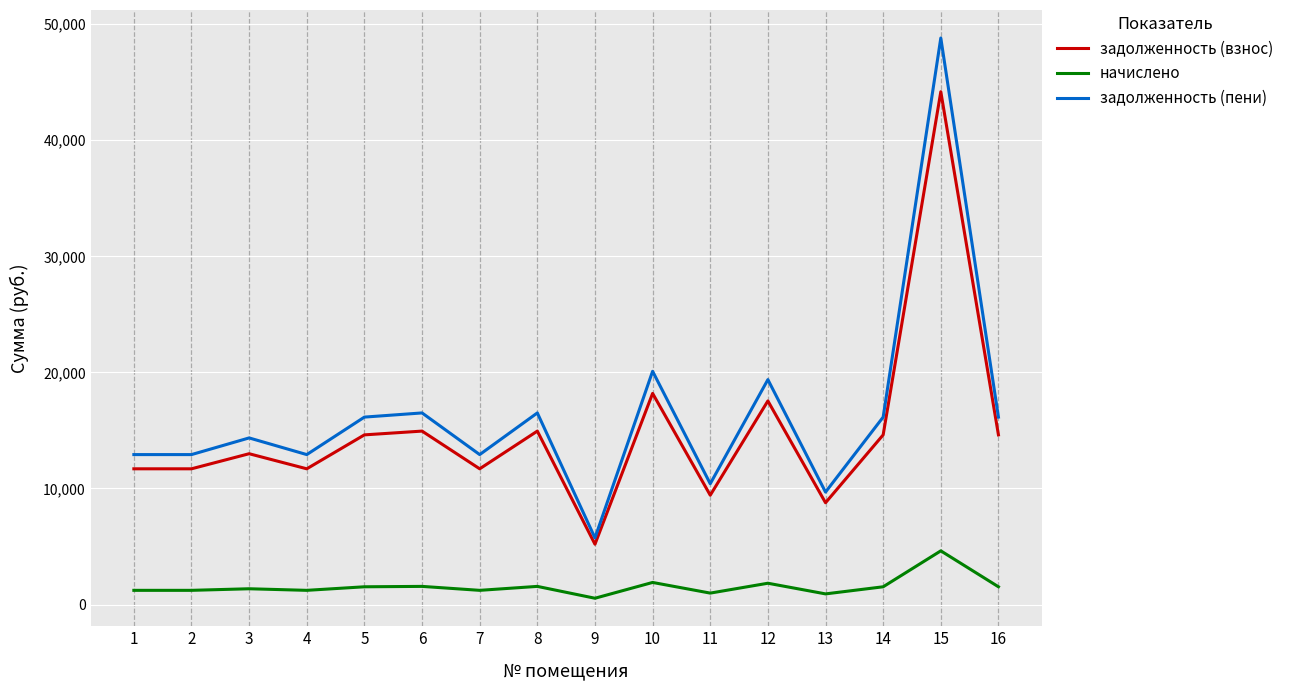

At which label does задолженность (взнос) first exceed 14617?

5